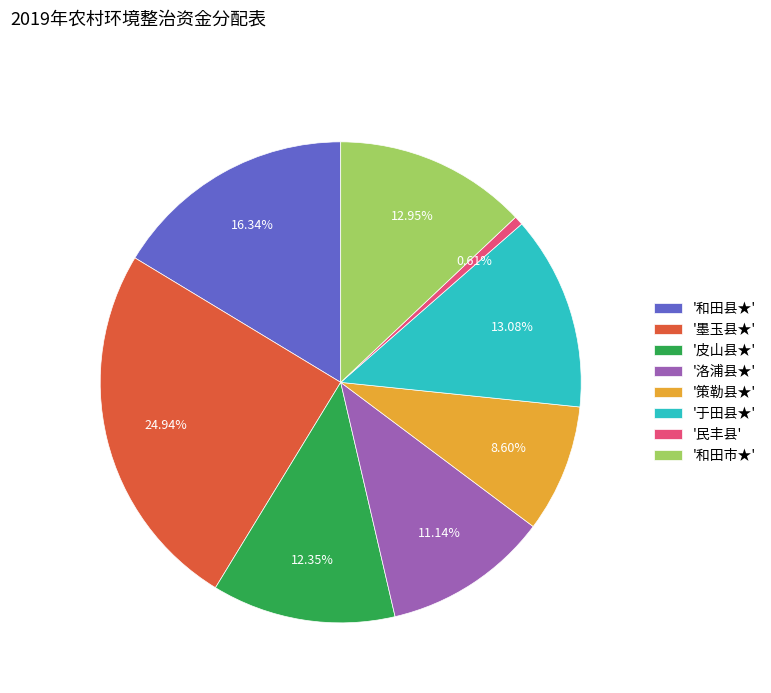

Approximately how many times larger is the value at '墨玉县★' compared to '和田市★'?

1.9